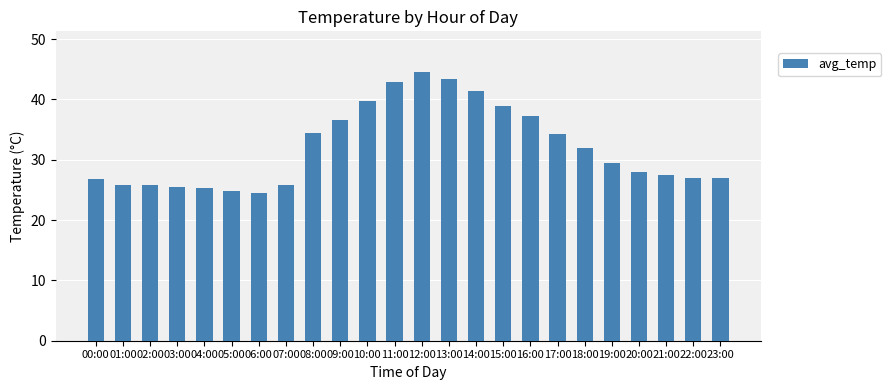

Is it true that the value at 14:00 is 41.5?

True